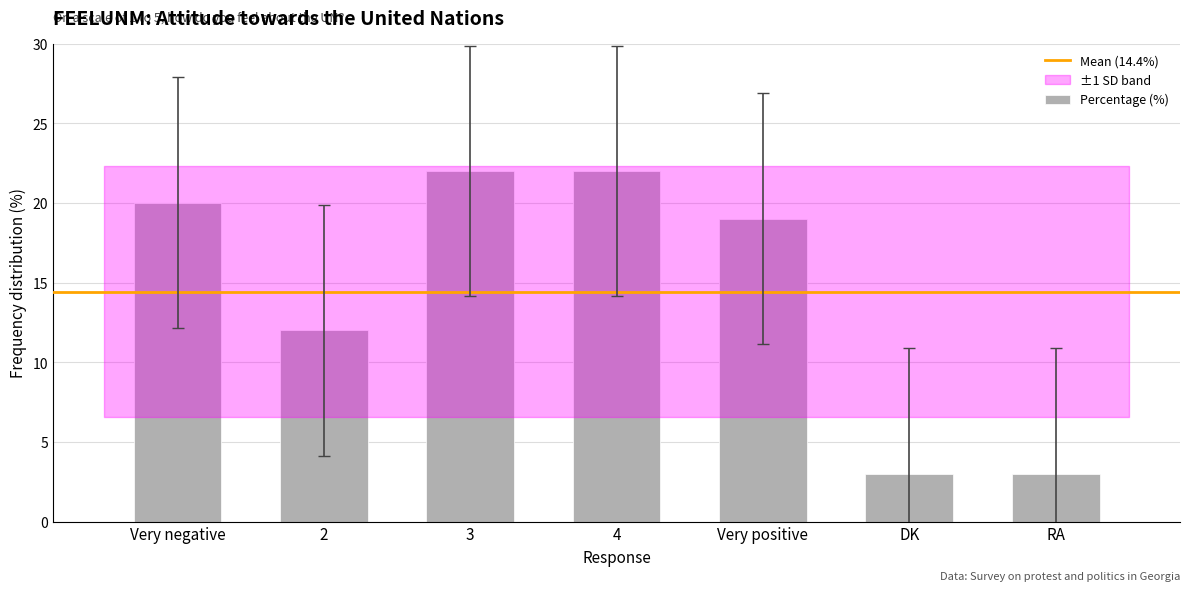

Reading left to right, transcribe all the data shown in this chart.

20	12	22	22	19	3	3